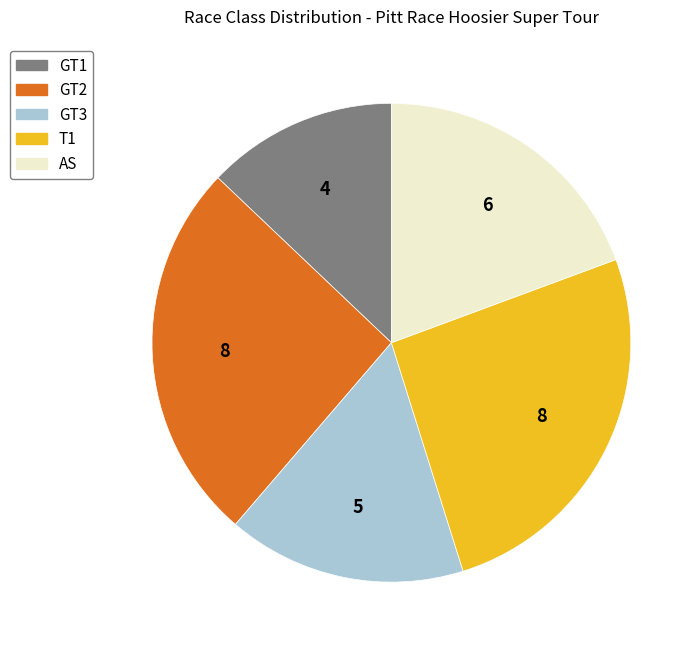

Which slice is the smallest?

GT1